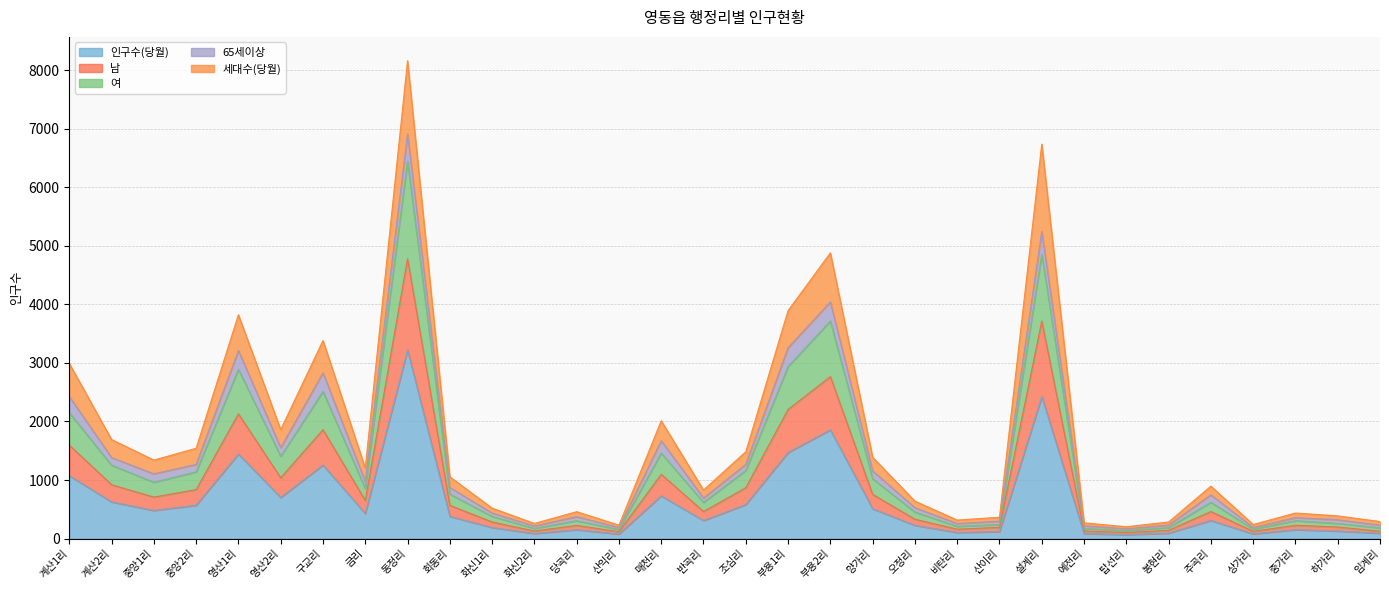

What is the maximum value shown in the chart?

8159